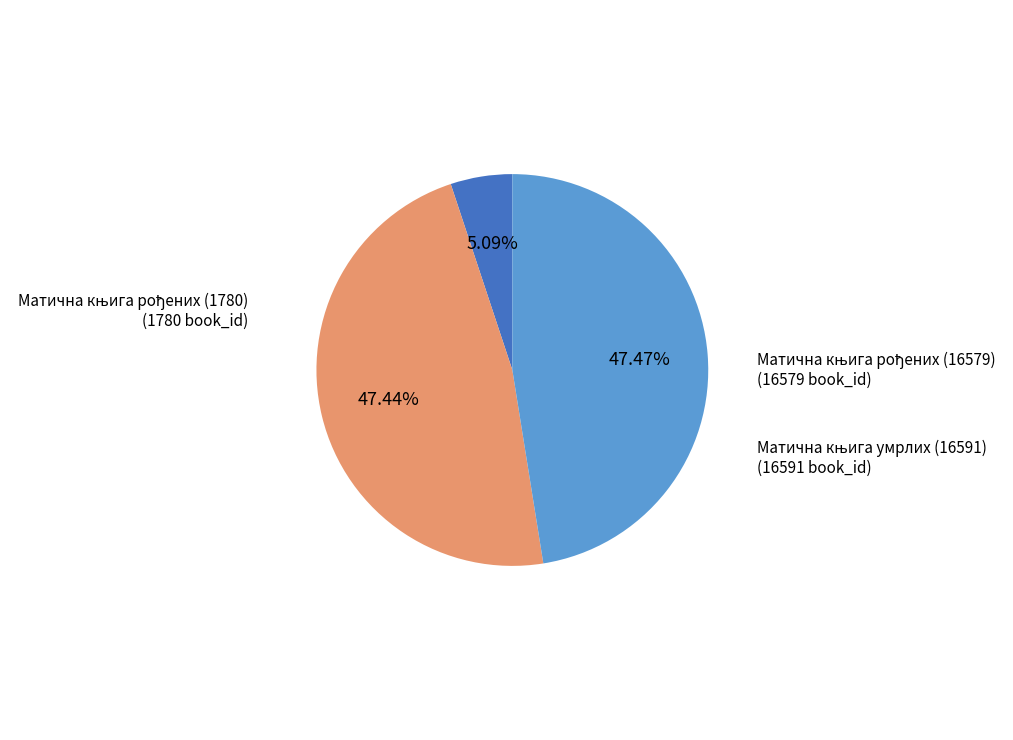

Is there any slice that represents more than half of the pie?

No